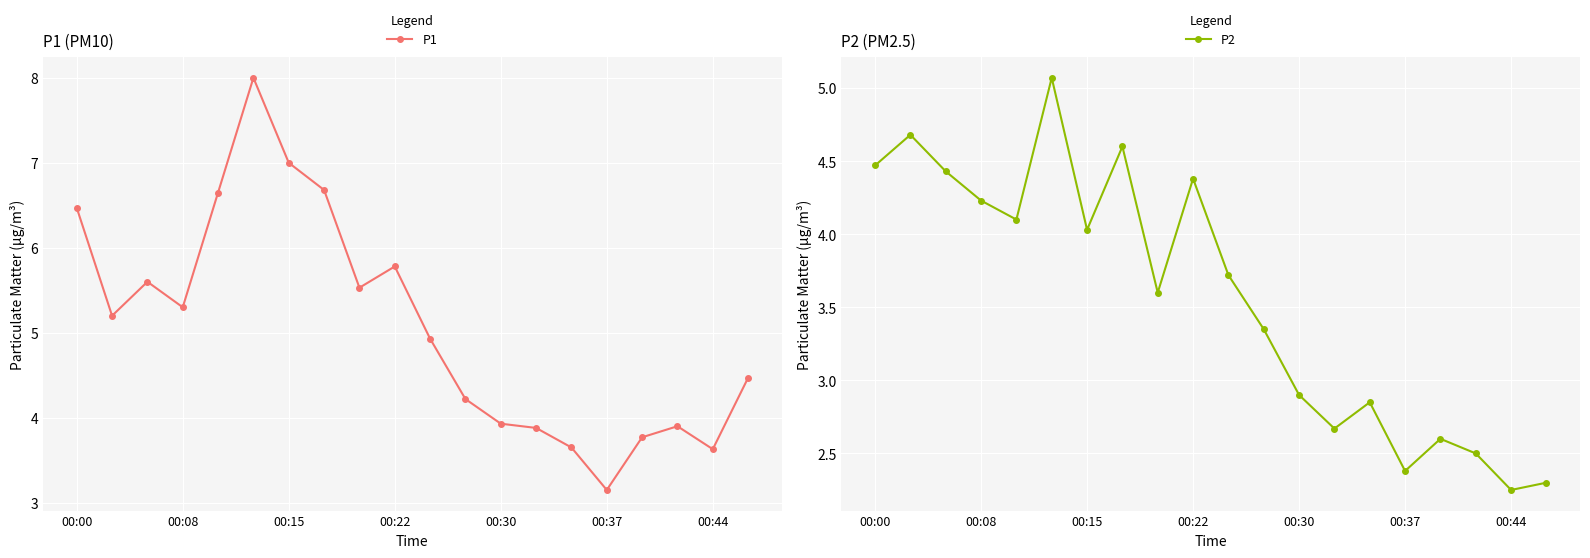

Where does the P1 series first go above 5?

00:00